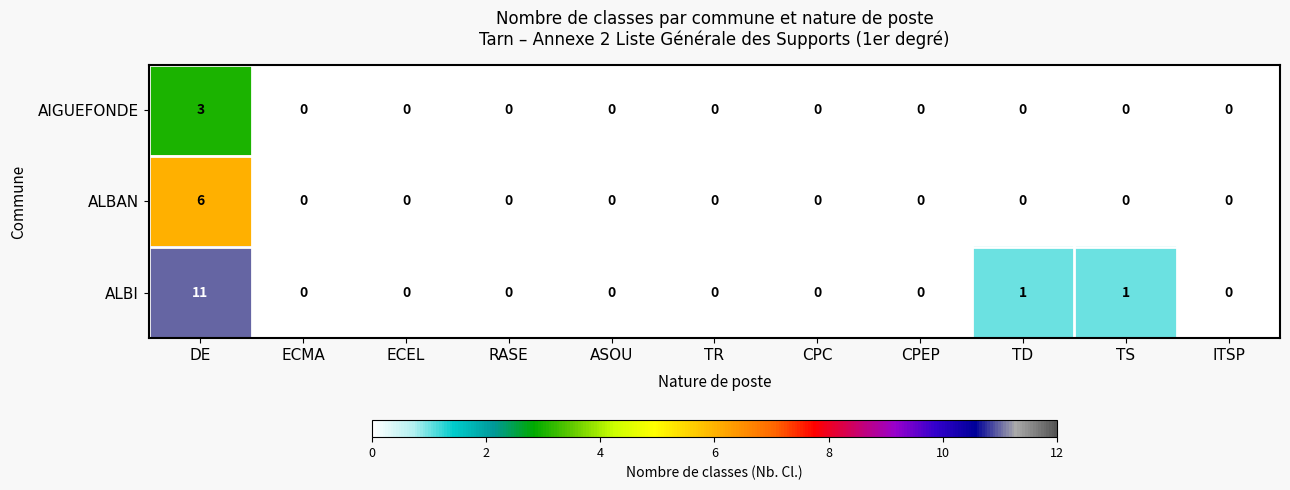

At which category does the chart reach its peak across all series?

DE